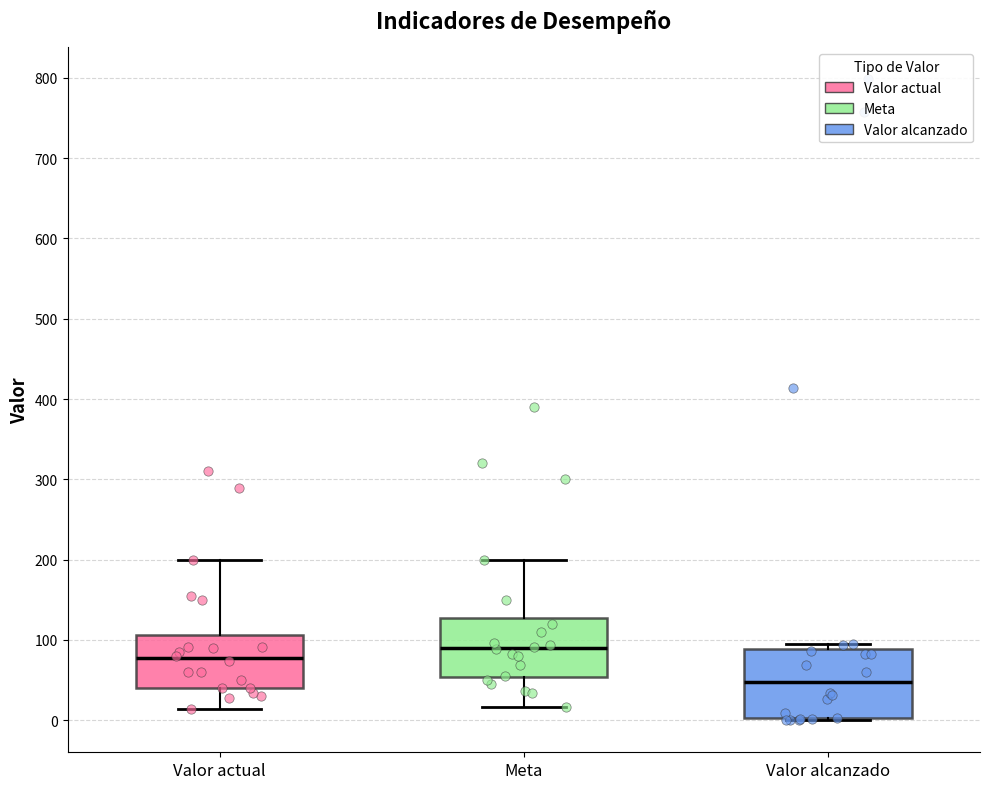

Which box is the tallest, from its lower edge to its upper edge?

Valor alcanzado